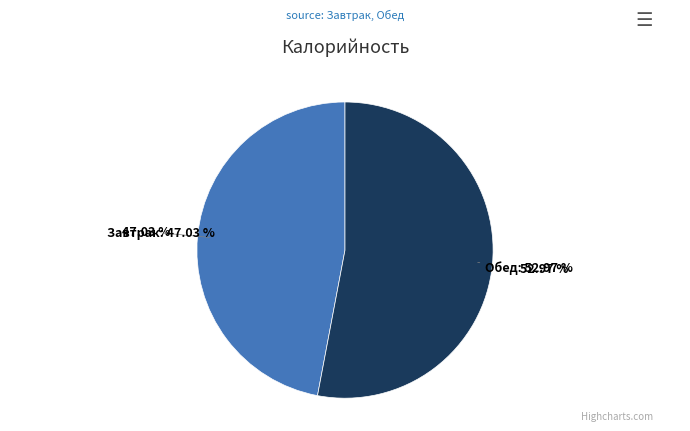

Which category has the smallest portion of the pie?

Завтрак